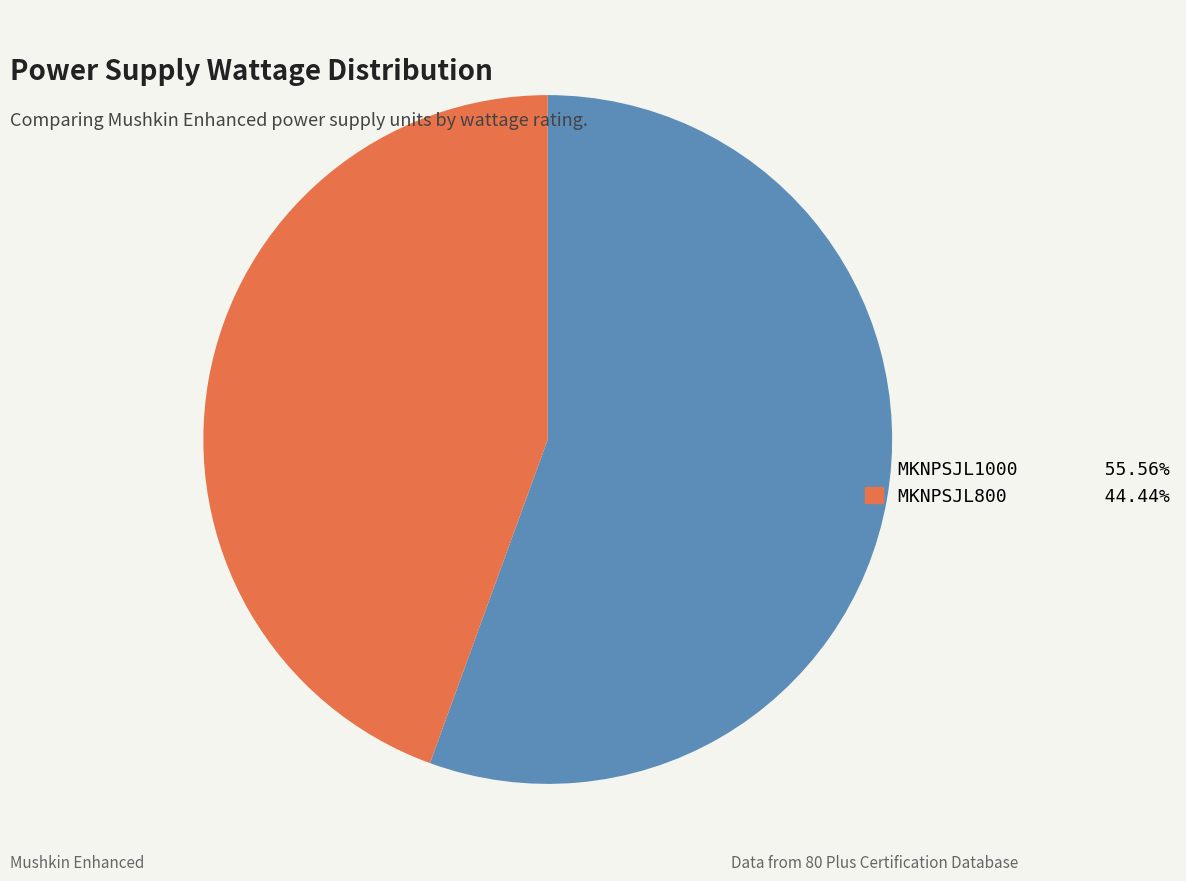

Does MKNPSJL800 account for over 50% of the chart?

No